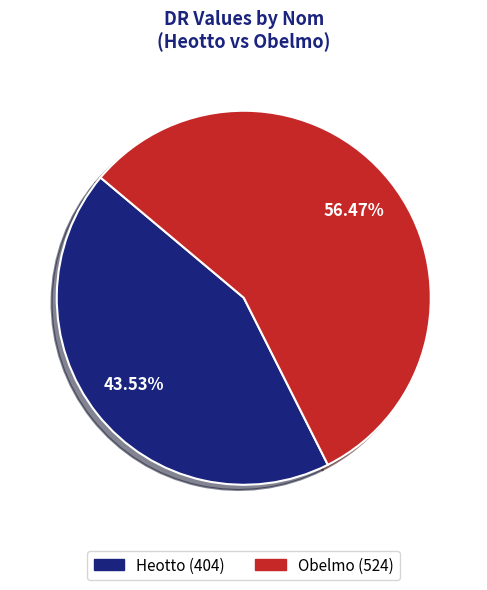

To the nearest percent, what portion does Heotto represent?

44%